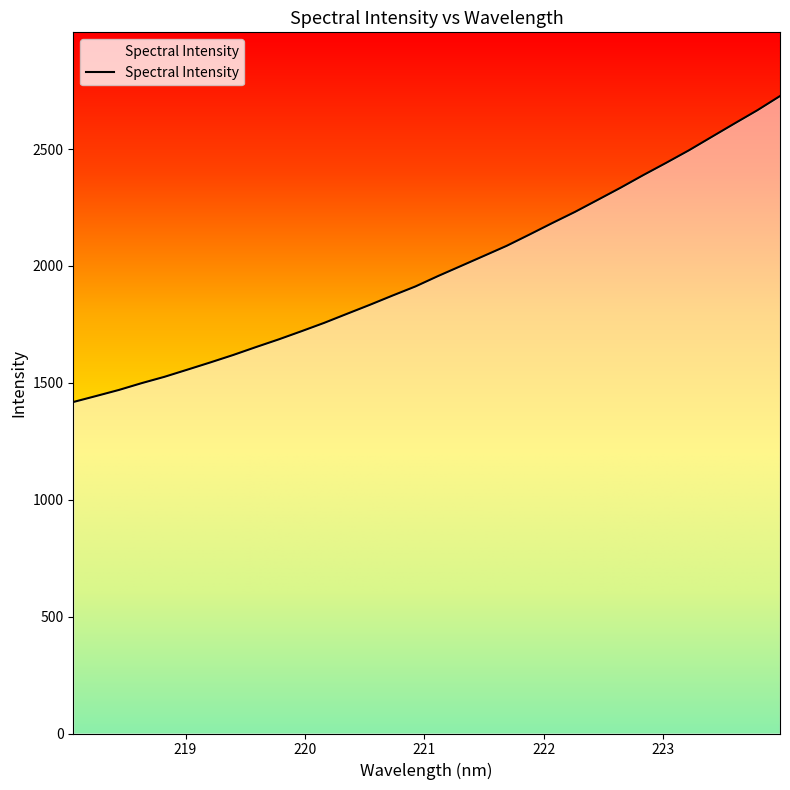

What is the difference between the maximum and minimum values?

1308.8